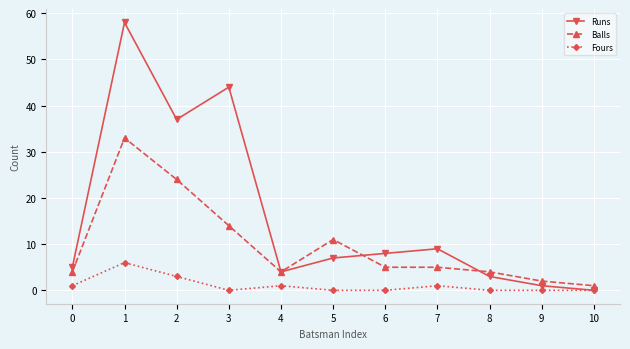

At 6, list the series in order from largest to smallest.

Runs, Balls, Fours